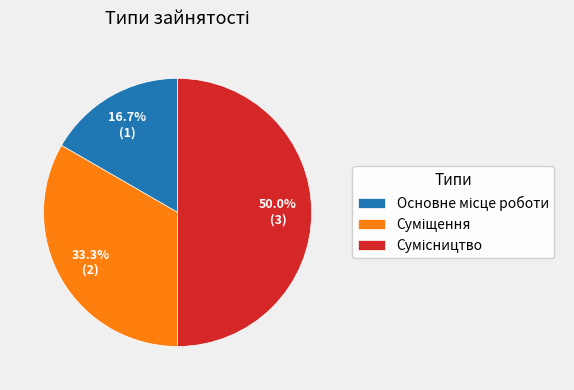

To the nearest percent, what is the difference between the Суміщення and Основне місце роботи slice percentages?

17%